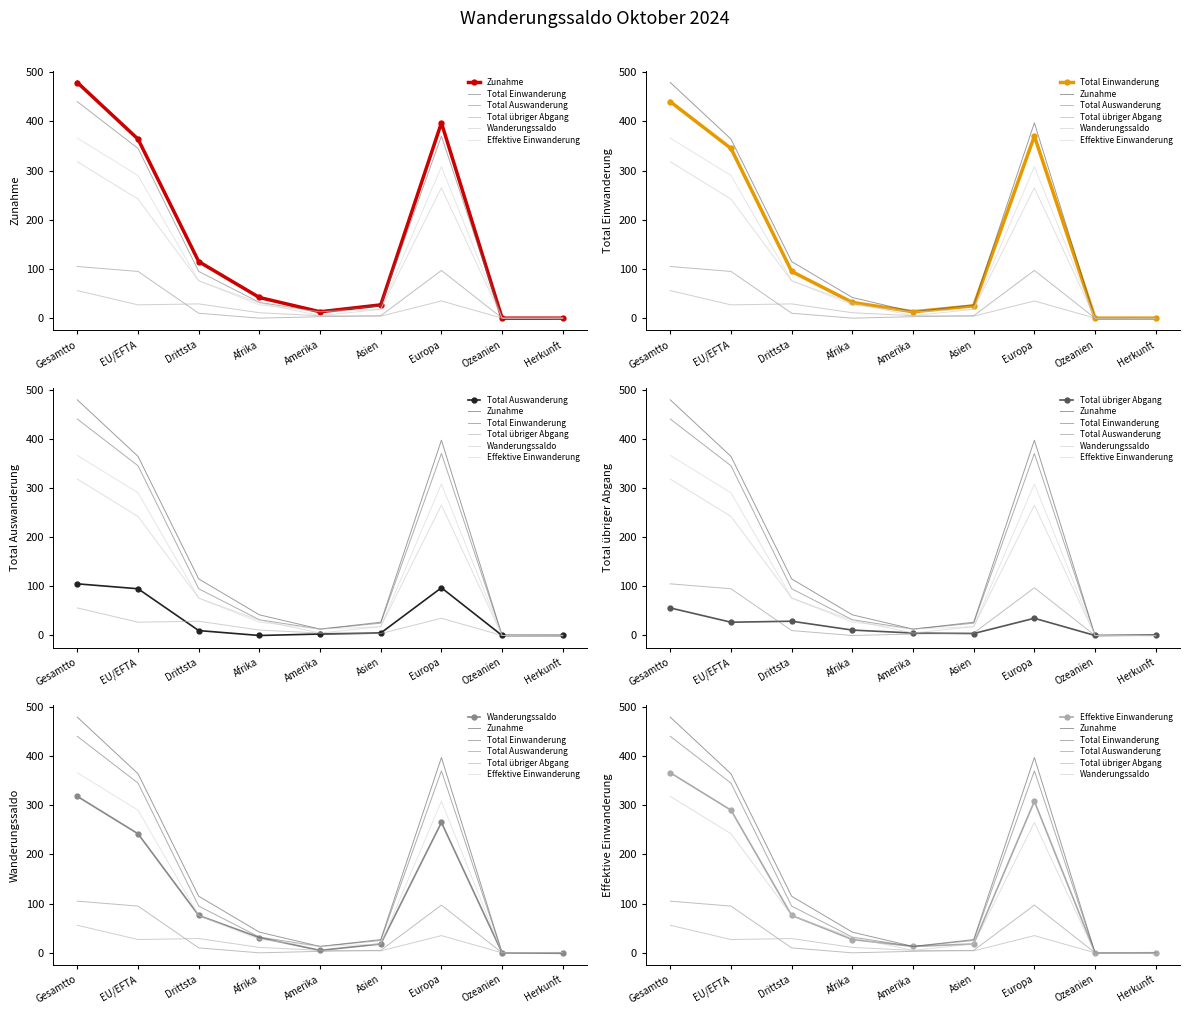

How many values in the Total Einwanderung series are below 32?

4